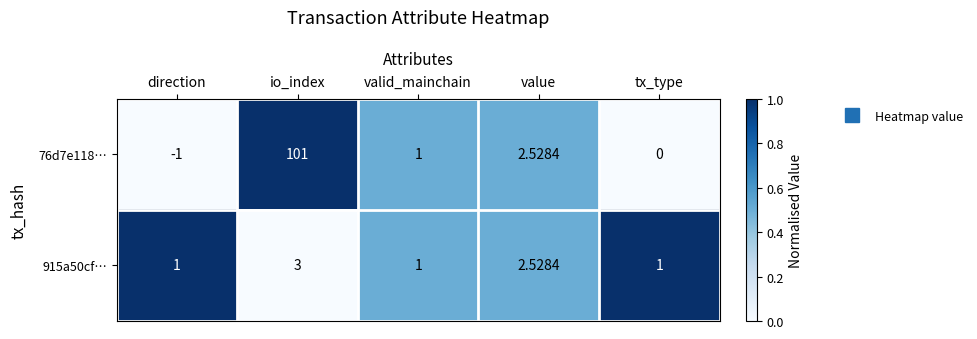

List the labels in order of 76d7e118… value, largest first.

io_index, value, valid_mainchain, tx_type, direction